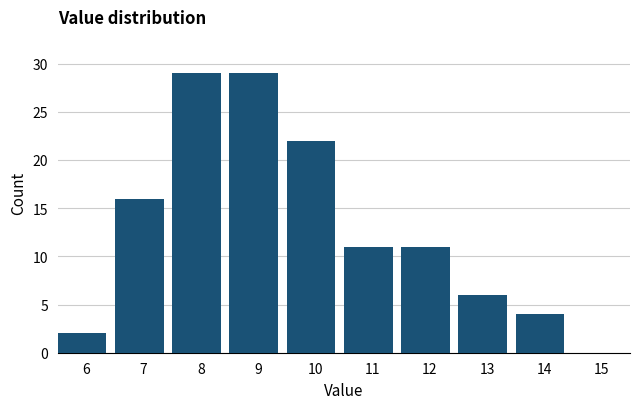

Reading left to right, extract all data points from this chart.

6=2	7=16	8=29	9=29	10=22	11=11	12=11	13=6	14=4	15=0